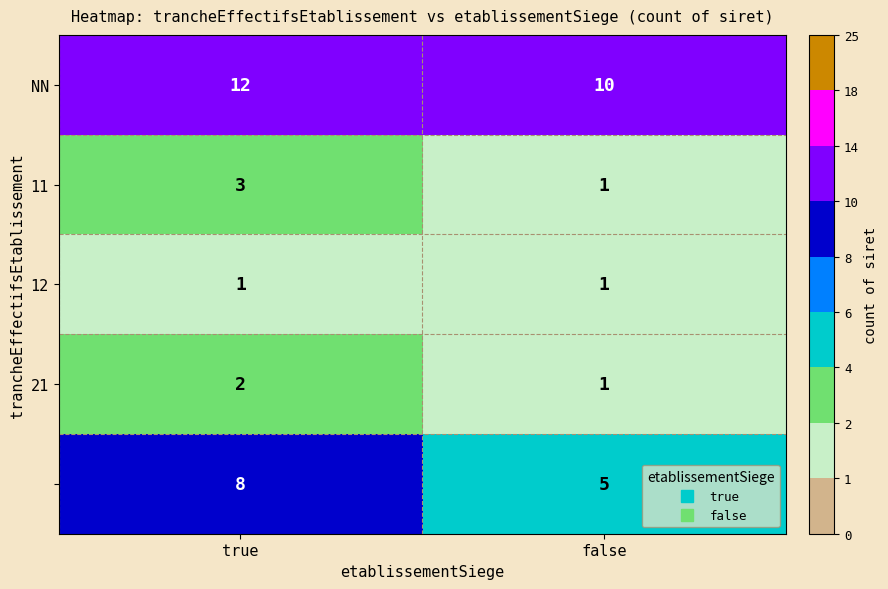

At which category is the sum across all series the highest?

true